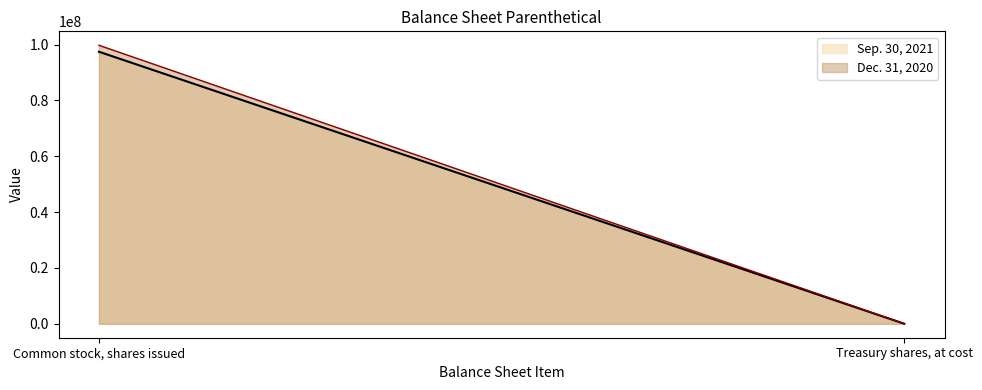

How many Dec. 31, 2020 values are between 37510 and 99758720?

2